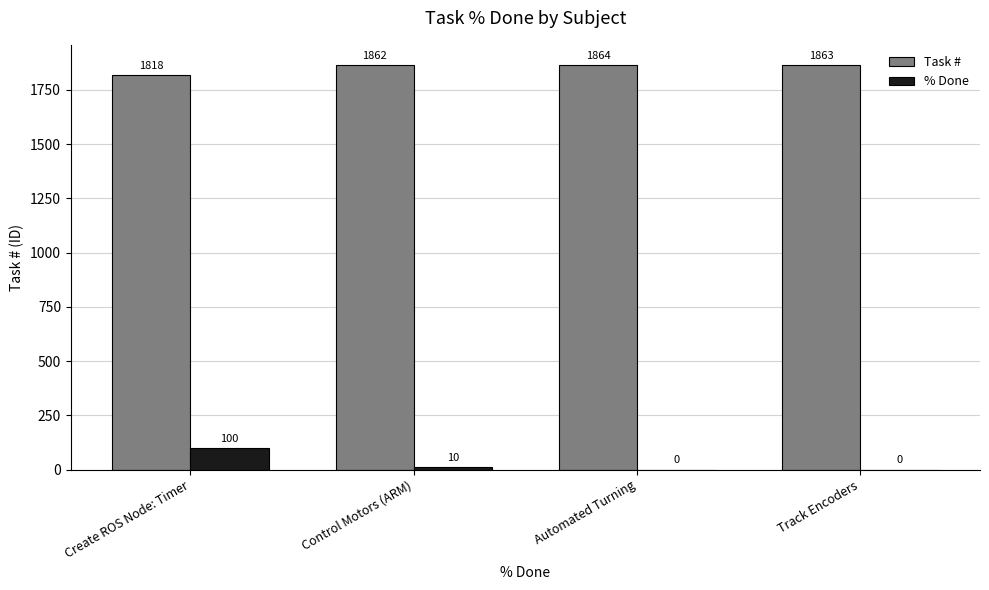

How many groups of bars are there?

4